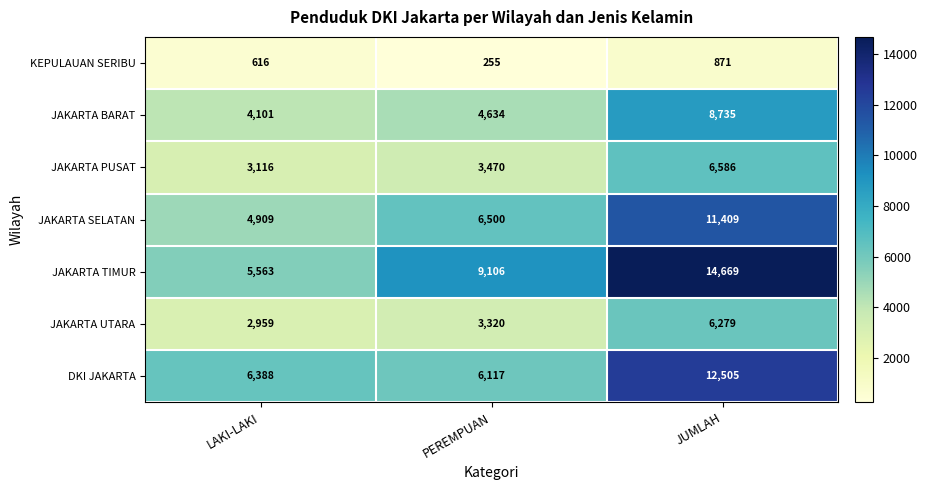

The value of KEPULAUAN SERIBU at JUMLAH is 871. True or false?

True